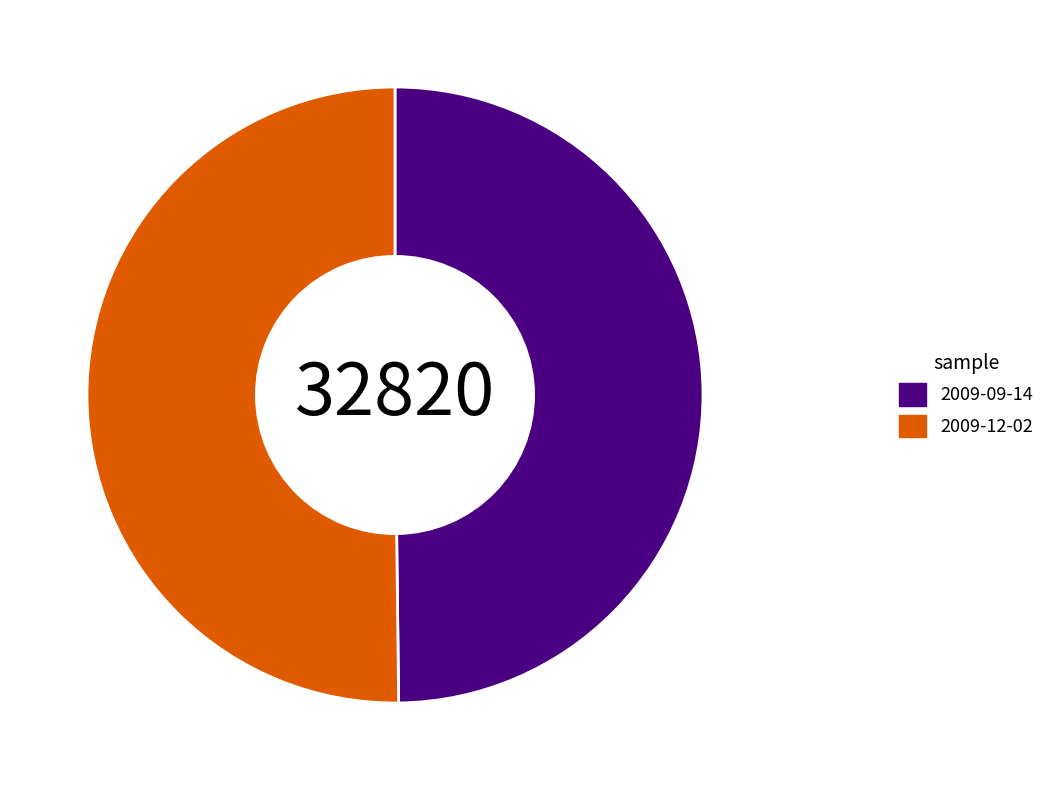

Approximately how many times larger is the value at 2009-09-14 compared to 2009-12-02?

1.0